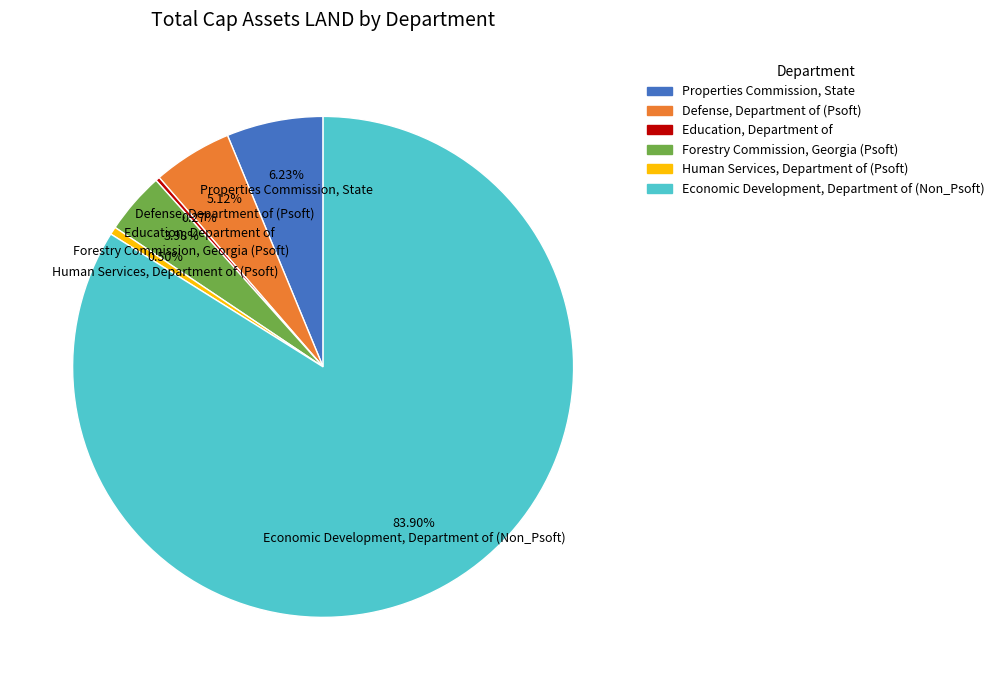

Which category has the biggest portion of the pie?

Economic Development, Department of (Non_Psoft)